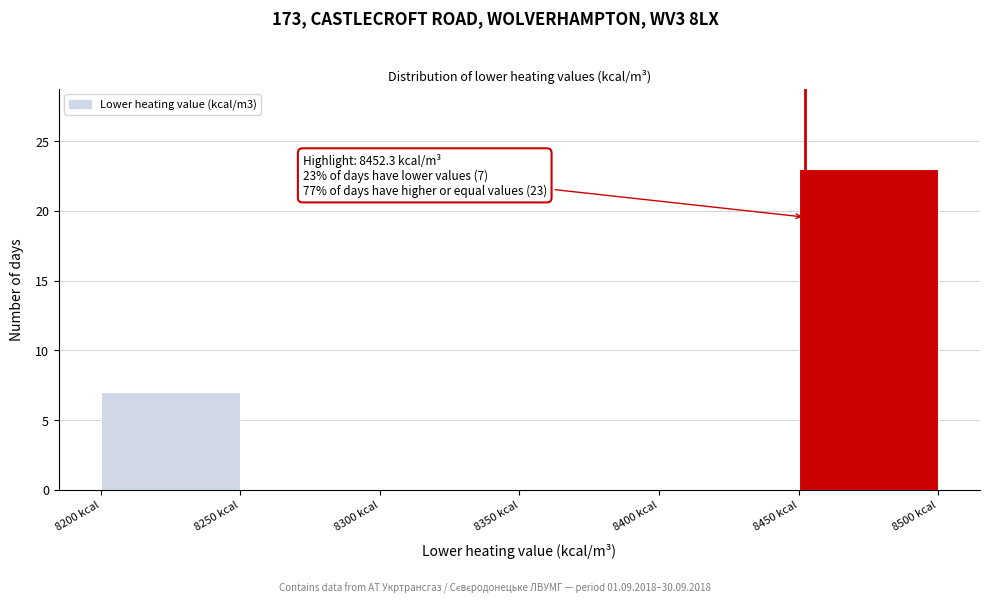

Over which range of the x-axis is the bar tallest?

8450 to 8500